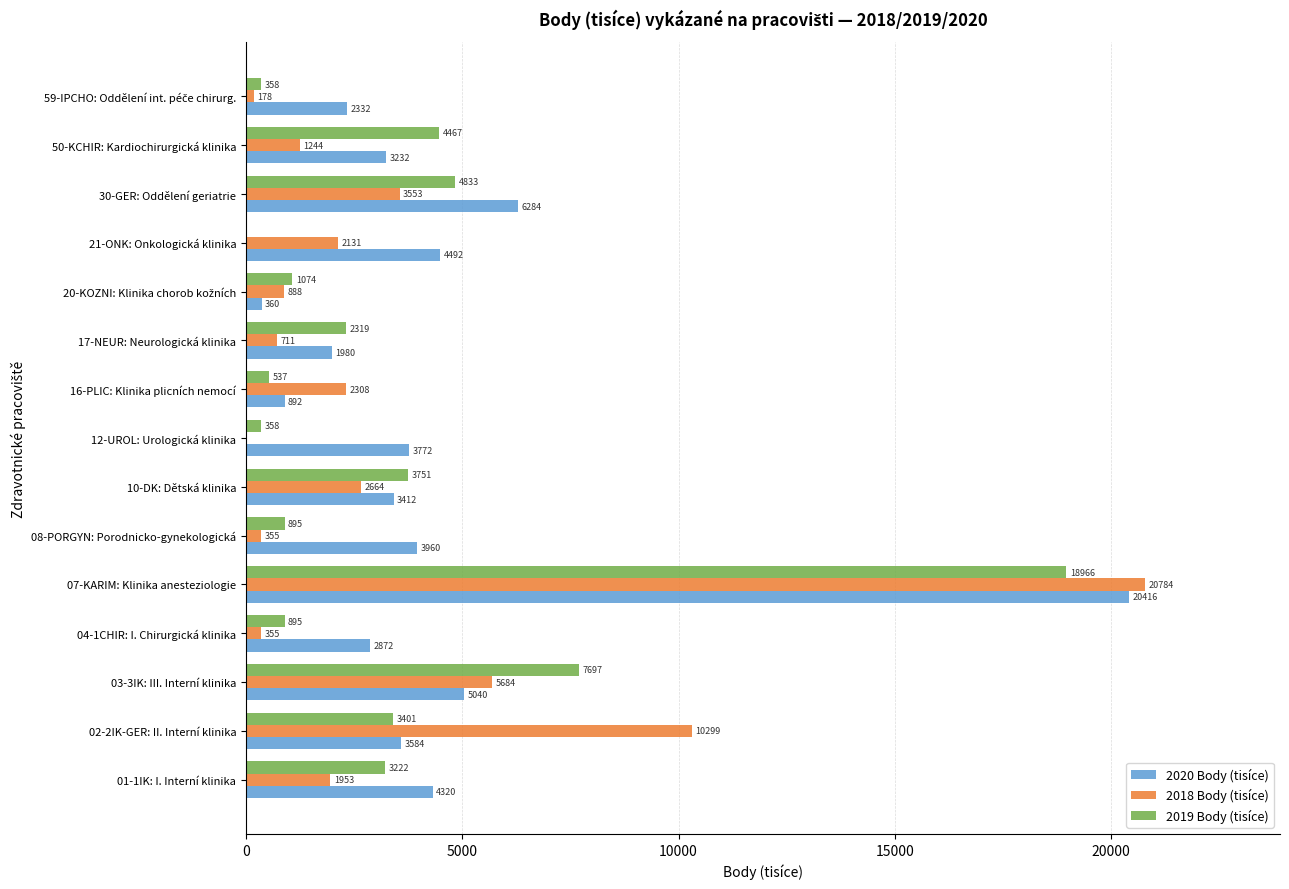

What is the maximum value shown in the chart?

20784